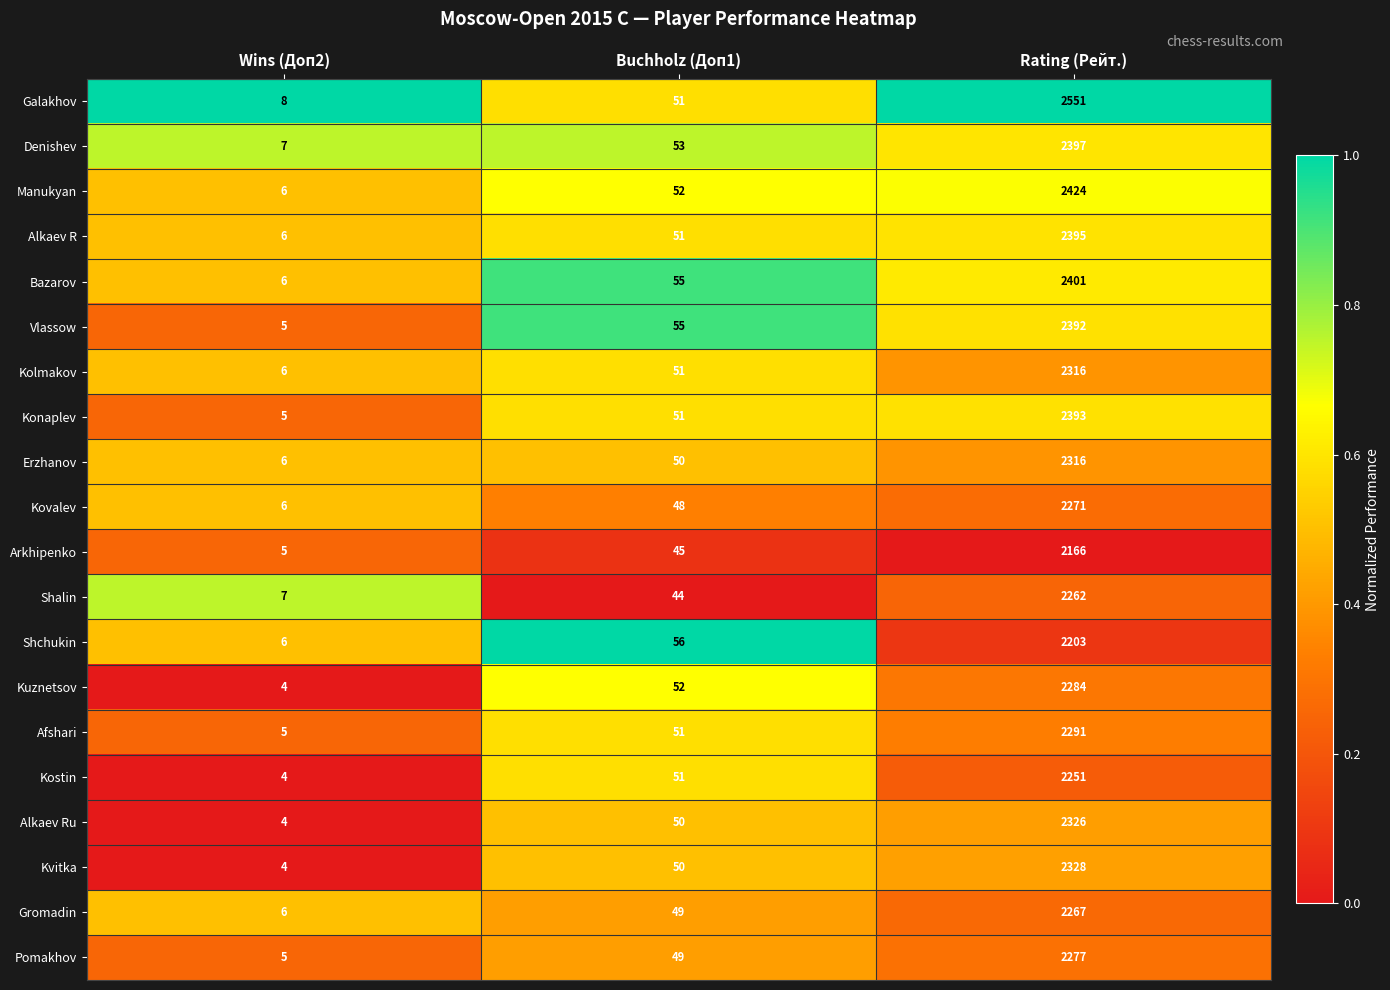

Which label corresponds to the smallest value in the chart?

Wins (Доп2)